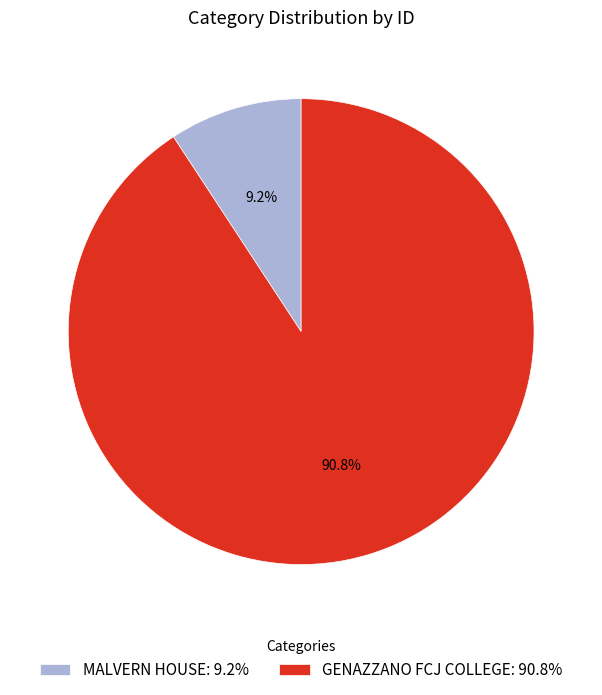

True or false: GENAZZANO FCJ COLLEGE accounts for 98% of the total.

False